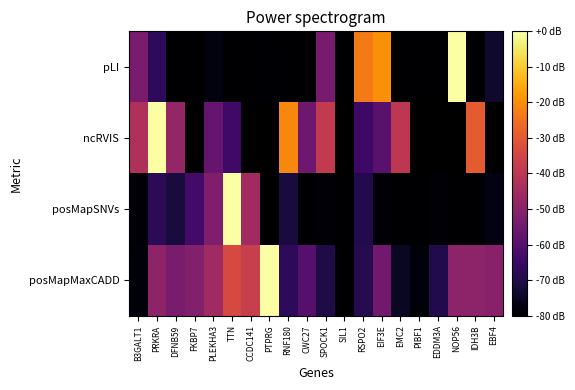

The value of posMapMaxCADD at SIL1 is -113.7. True or false?

False